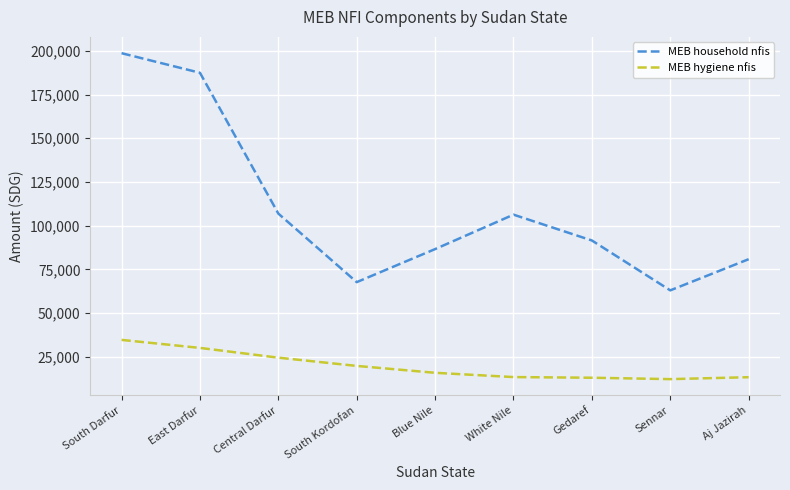

At which category does MEB household nfis reach its first local valley?

South Kordofan